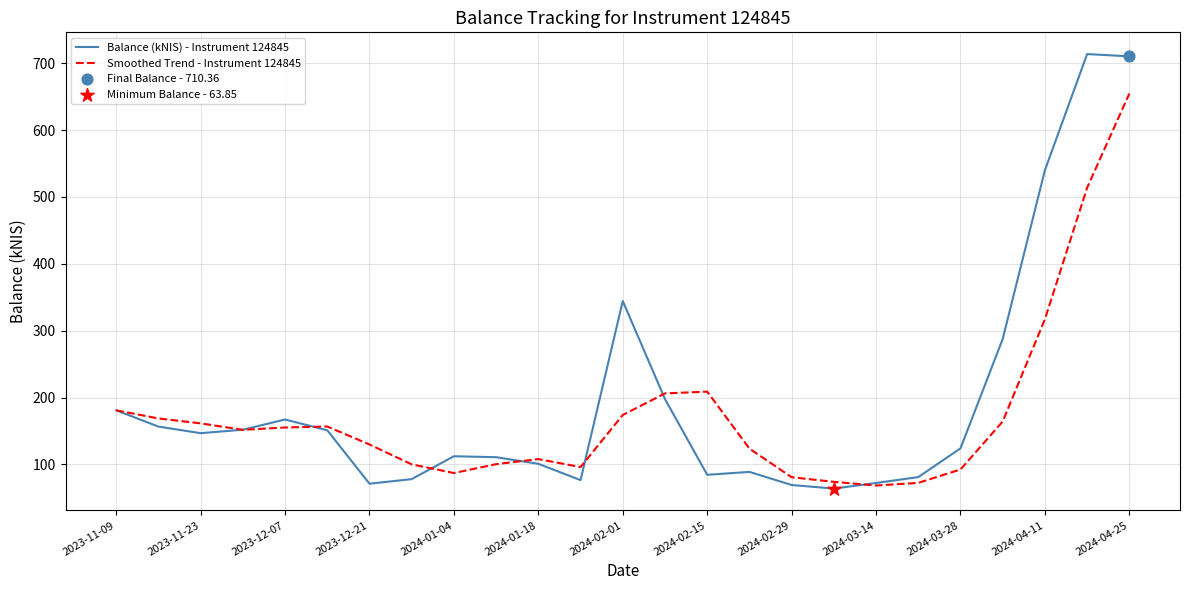

Which series has the largest range (max minus min)?

Balance (kNIS) - Instrument 124845